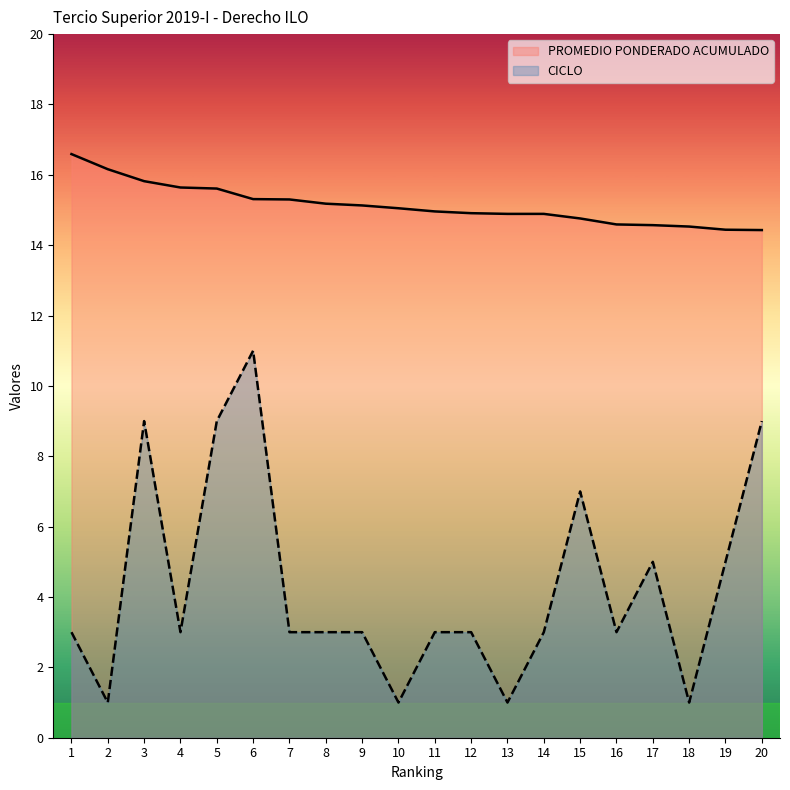

What is the total value across all series at 8?

18.2